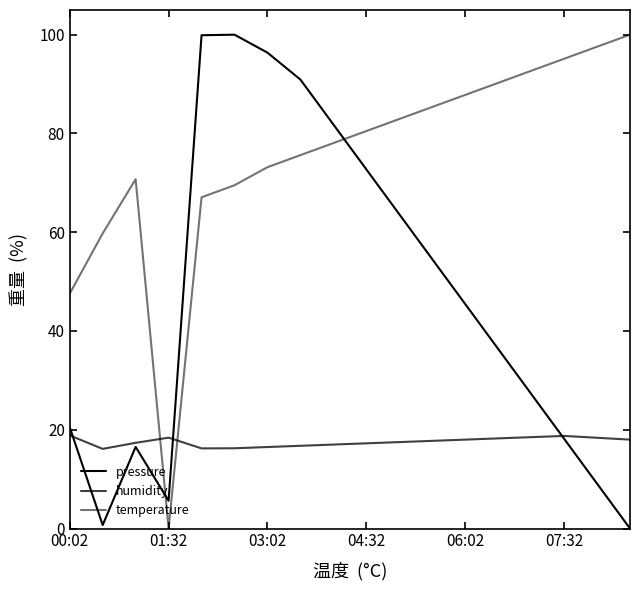

How many lines are shown in the chart?

3